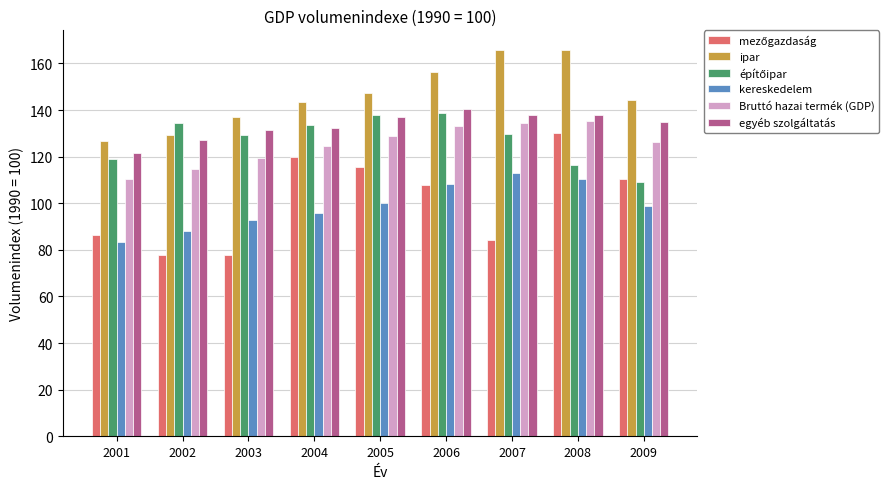

Which series has the largest total across all categories?

ipar